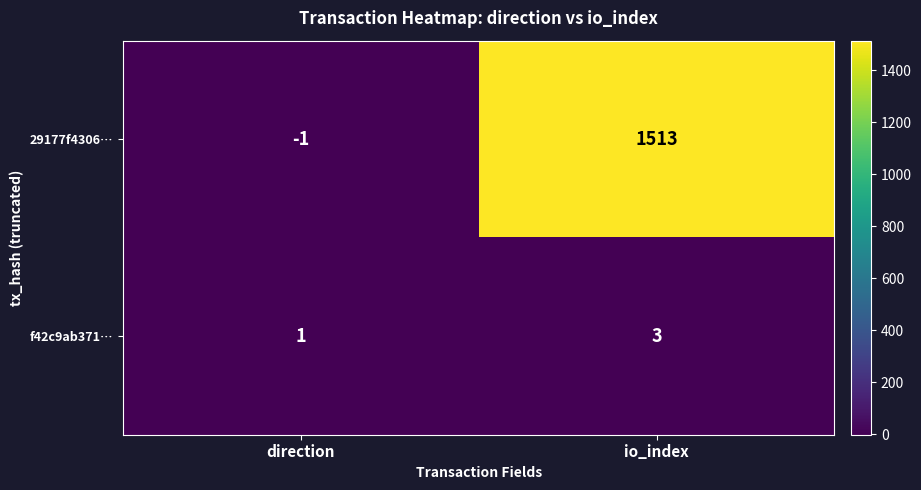

At which label is f42c9ab371… closest to 2?

direction